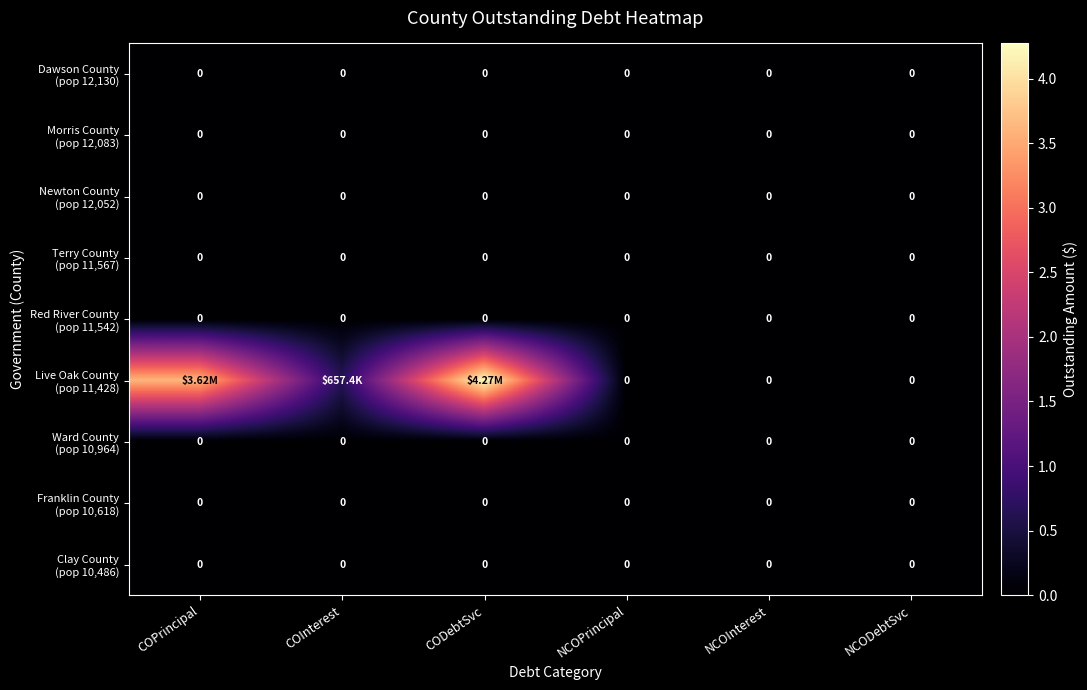

Count the number of data series in this chart.

9